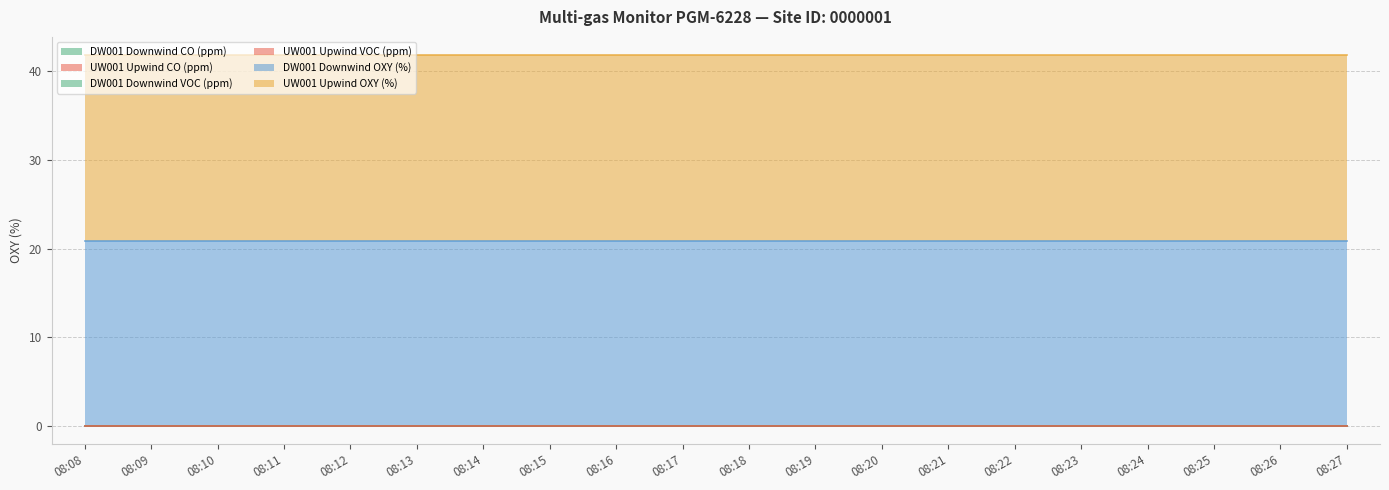

List the series in order of their peak value, highest first.

DW001 Downwind OXY (%), UW001 Upwind OXY (%), DW001 Downwind CO (ppm), UW001 Upwind CO (ppm), DW001 Downwind VOC (ppm), UW001 Upwind VOC (ppm)